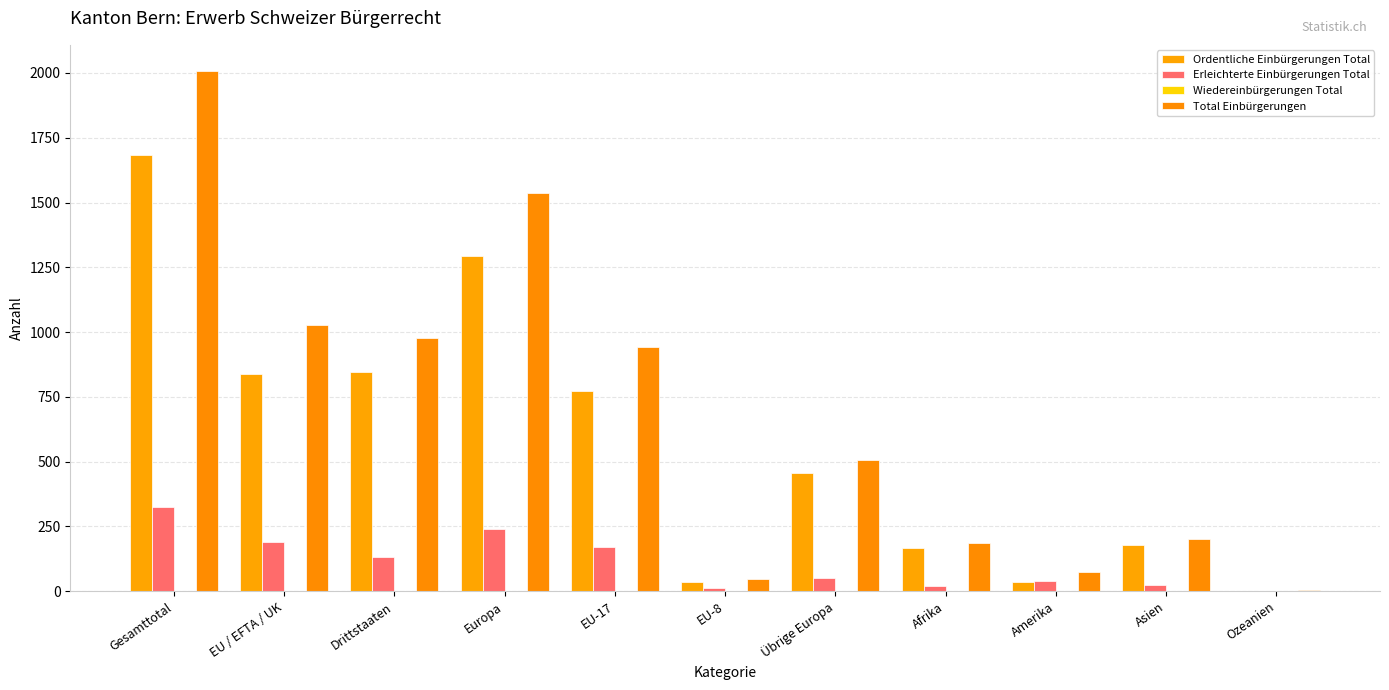

Does the chart contain stacked bars?

No